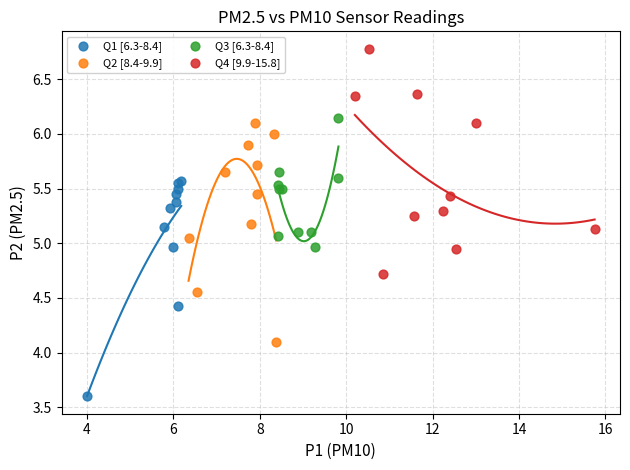

Which series reaches the minimum Y coordinate?

Q1 [6.3-8.4]